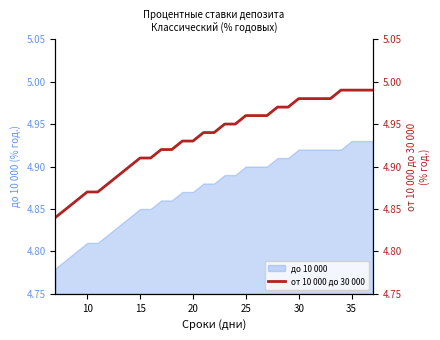

What is the minimum value shown in the chart?

4.8